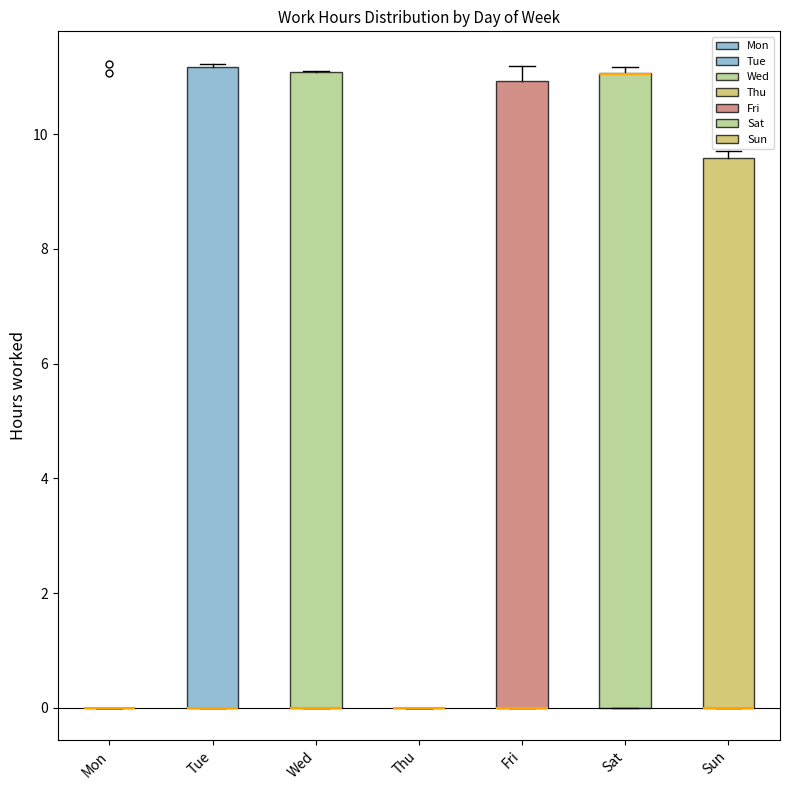

Reading left to right, transcribe this box plot: for each box, give where its median line is, the range the box spans, and where its two whiskers end, as read against the y-axis. The values are not printed on the chart, so give them approximately, as read against the axis.

Mon: box collapsed to a line at 0.0, whiskers 0.0 to 0.0
Tue: median 0.0 (drawn on the box's lower edge), box 0.0 to 11.2, whiskers 0.0 to 11.2 (just above the box's upper edge)
Wed: median 0.0 (drawn on the box's lower edge), box 0.0 to 11.0, whiskers 0.0 to 11.2
Thu: box collapsed to a line at 0.0, whiskers 0.0 to 0.0
Fri: median 0.0 (drawn on the box's lower edge), box 0.0 to 11.0, whiskers 0.0 to 11.2
Sat: median 11.0 (drawn on the box's upper edge), box 0.0 to 11.0, whiskers 0.0 to 11.2
Sun: median 0.0 (drawn on the box's lower edge), box 0.0 to 9.6, whiskers 0.0 to 9.8